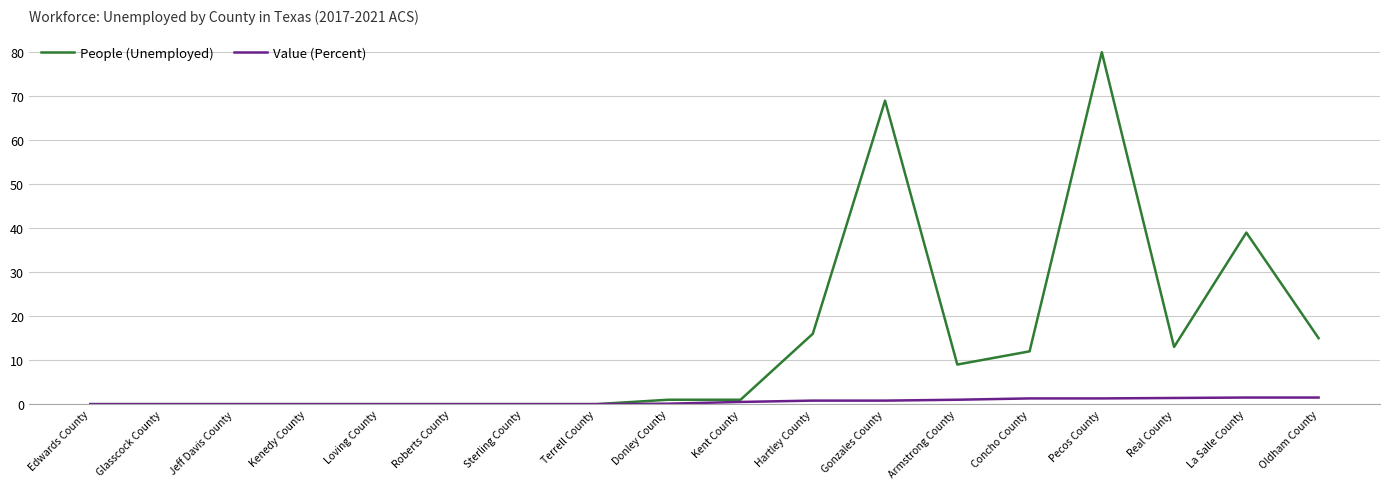

Does the chart display data point markers on the line(s)?

No